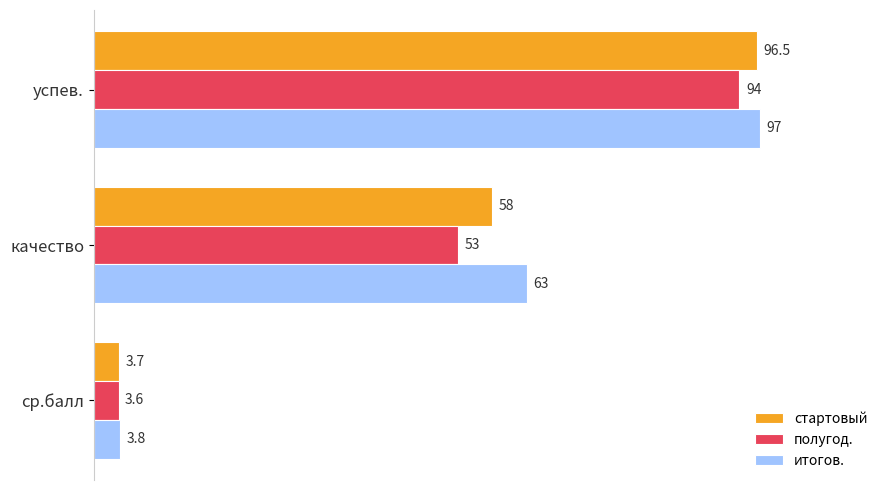

Rank the series by their maximum value, from lowest to highest.

полугод., стартовый, итогов.